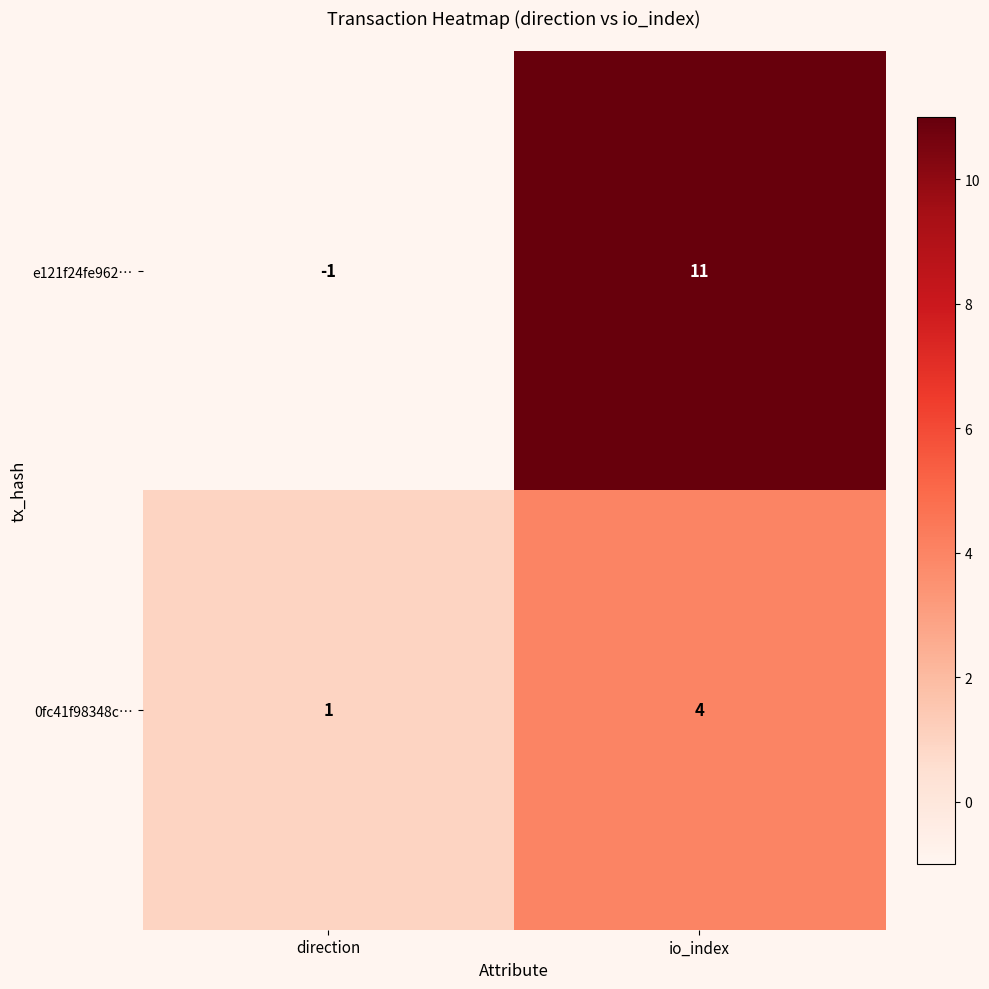

Which series has the widest spread of values?

e121f24fe962…